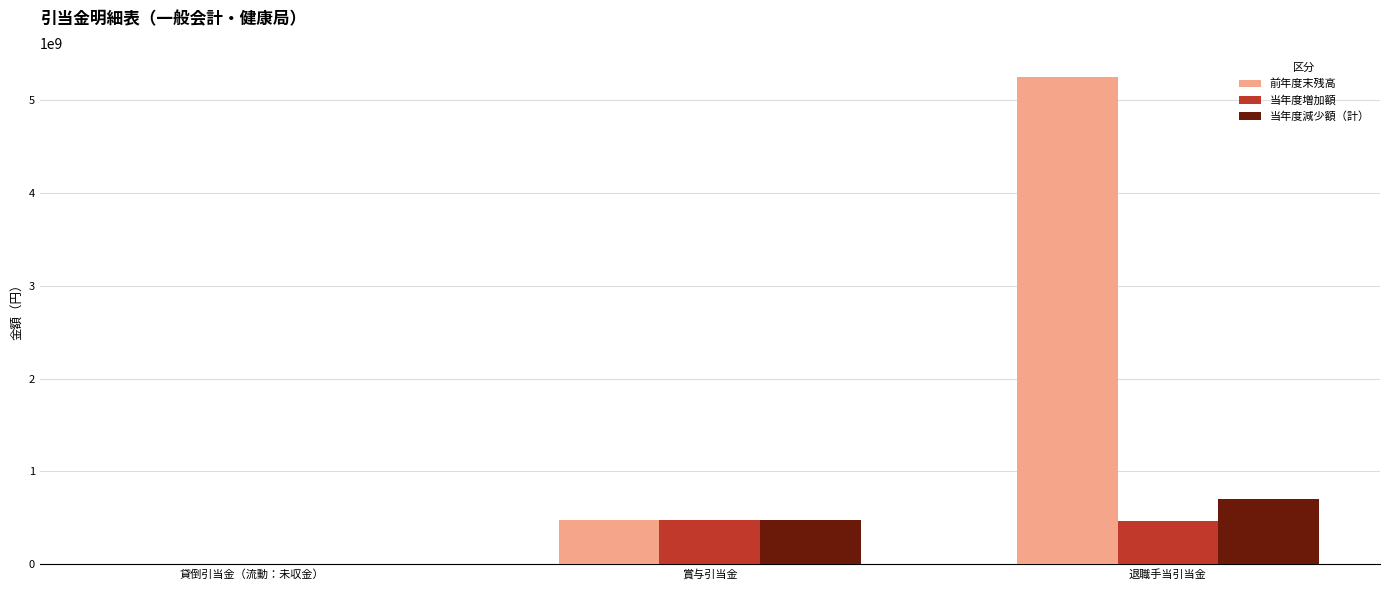

How many groups of bars are there?

3